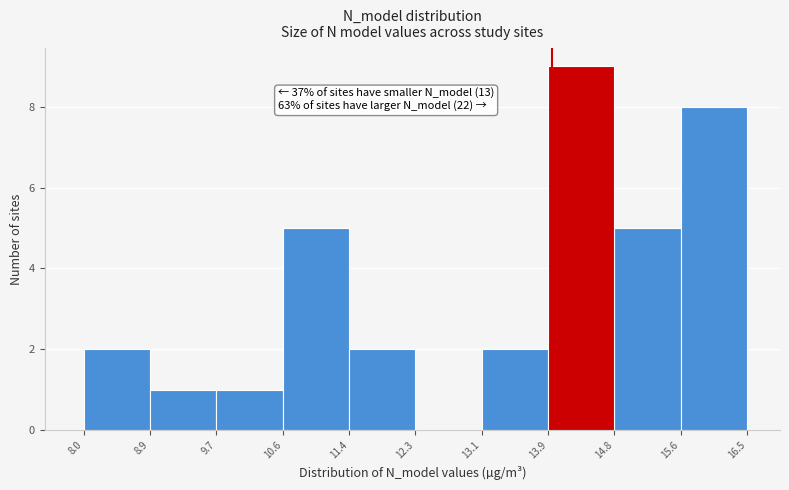

Over which range of the x-axis is the bar tallest?

13.9 to 14.8